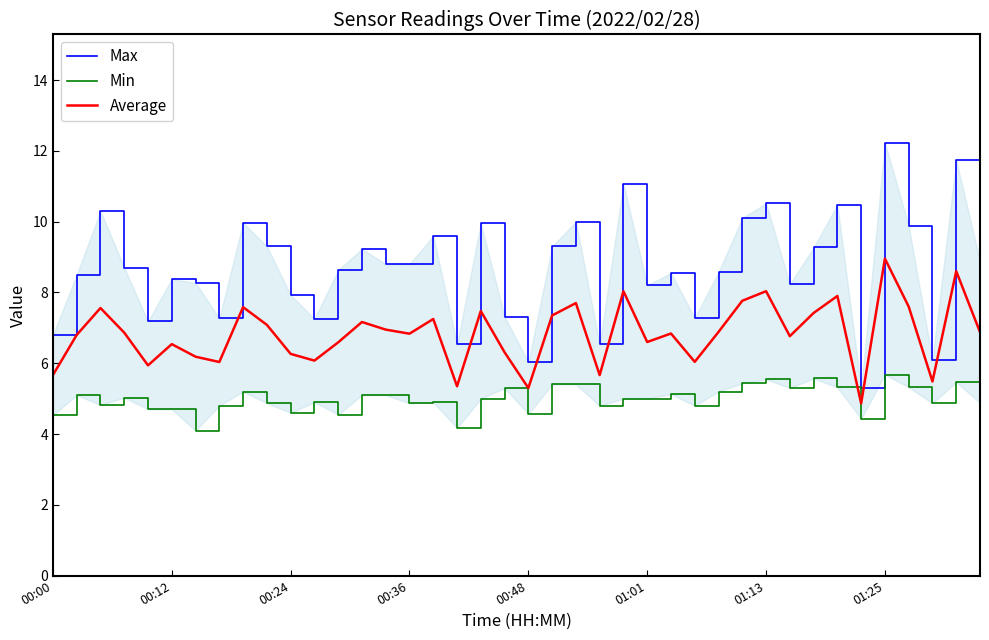

Is it true that Min equals 5.1 at 13?

True